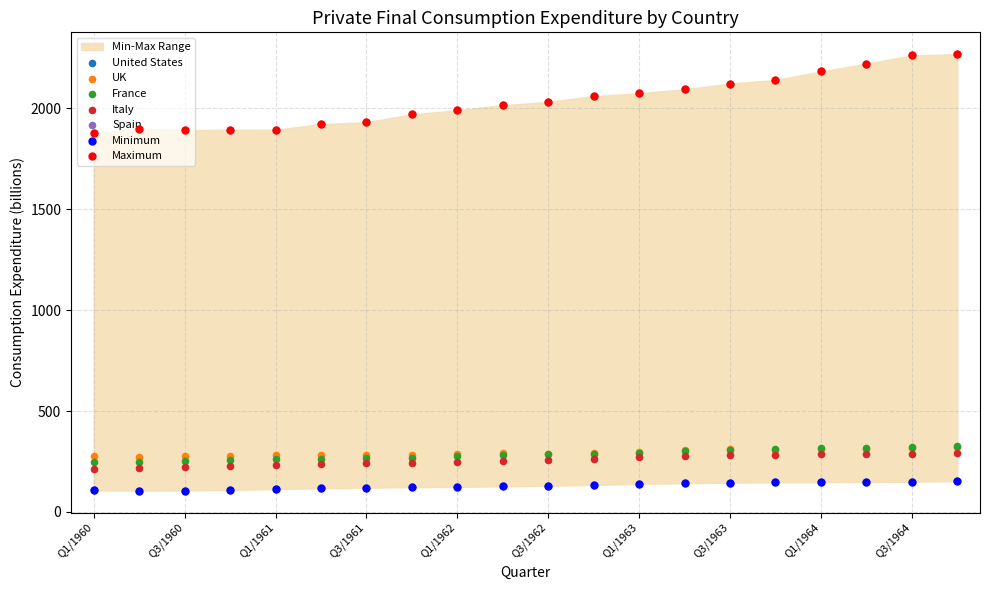

What is the total value across all series at Q3/1961?

4772.6